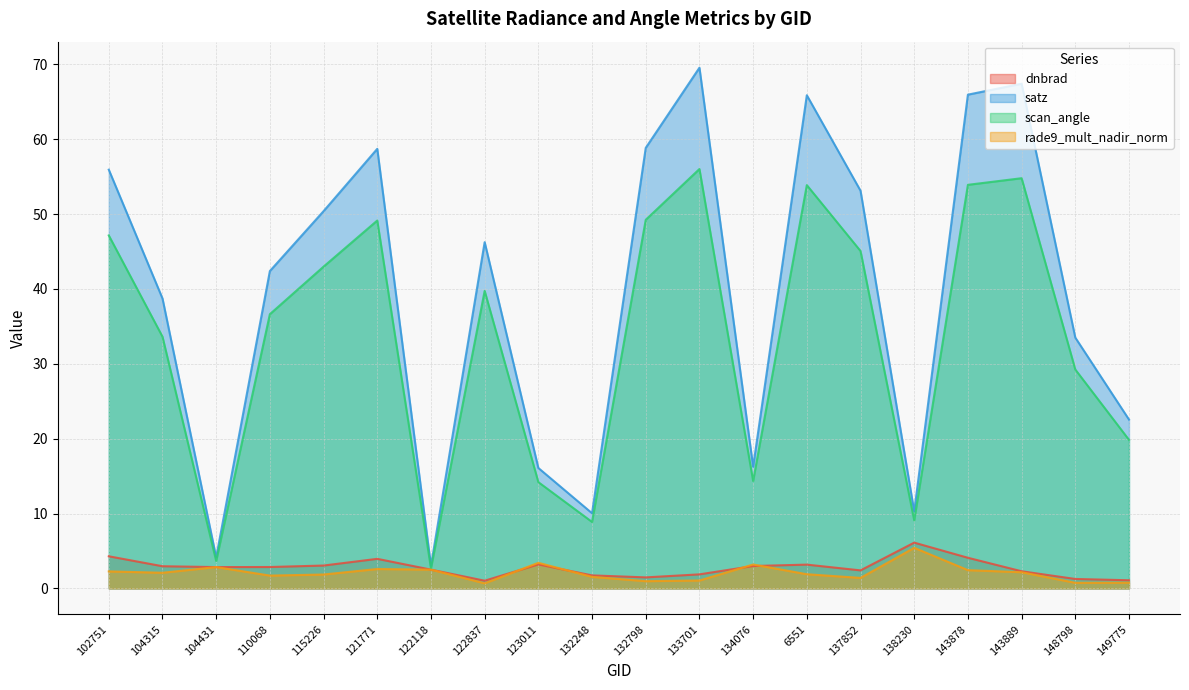

What position from the left is 138230?

16